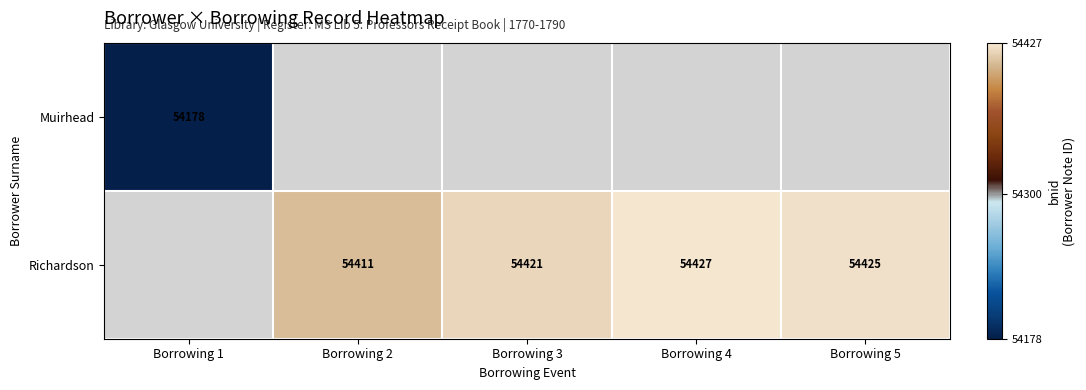

What is the sum of the Richardson values at Borrowing 4 and Borrowing 3?

108848